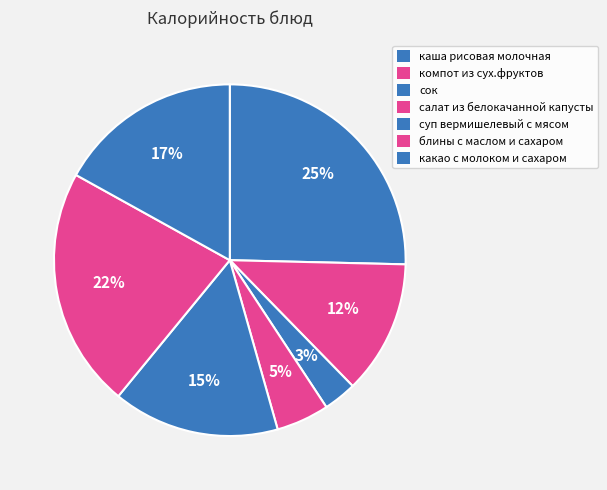

To the nearest percent, what portion does салат из белокачанной капусты represent?

5%